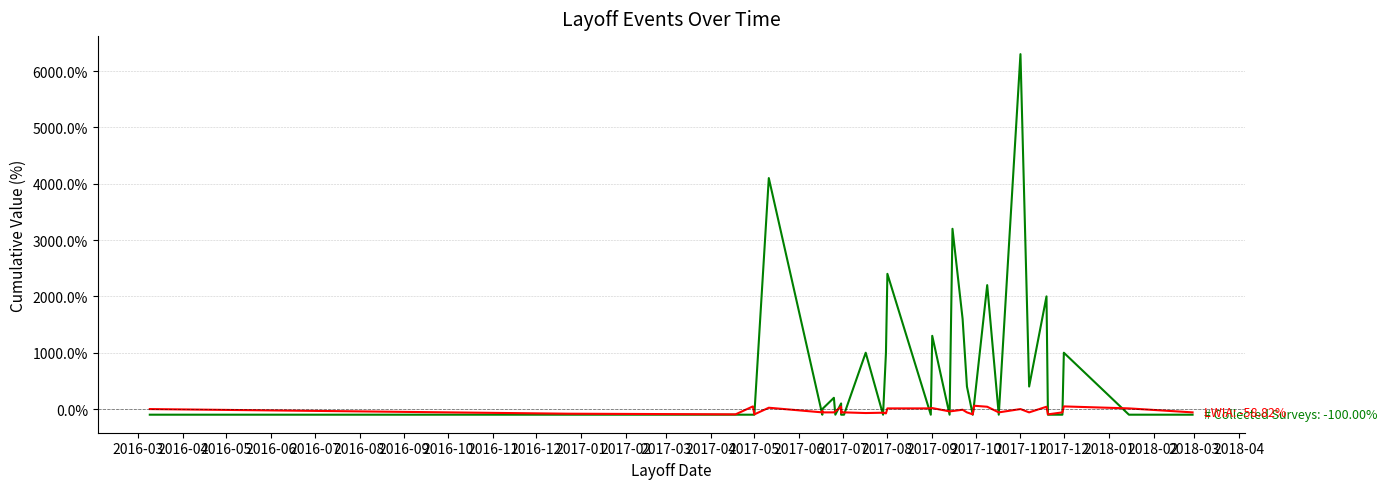

True or false: # Collected Surveys has more than 0 points higher than both neighbors.

True